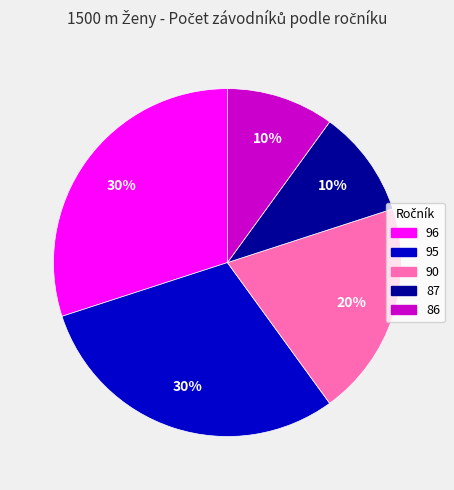

Do 86 and 90 together represent more than half of the pie?

No